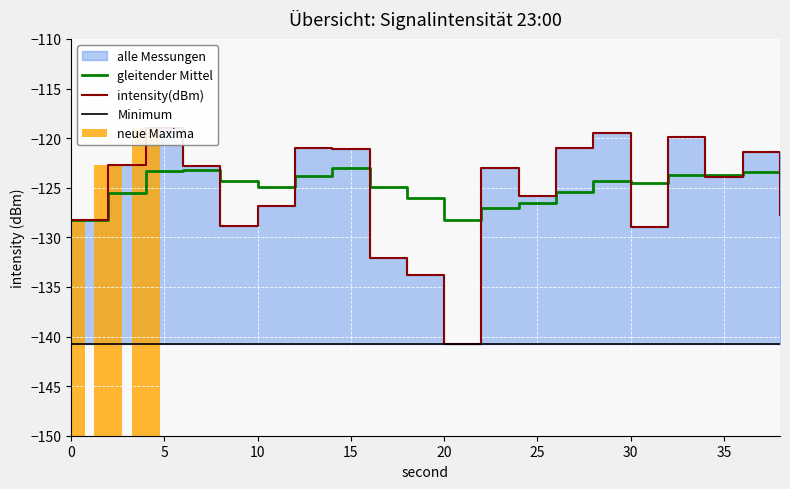

What is the value of the intensity(dBm) bar at the 7th from the left?

-121.0